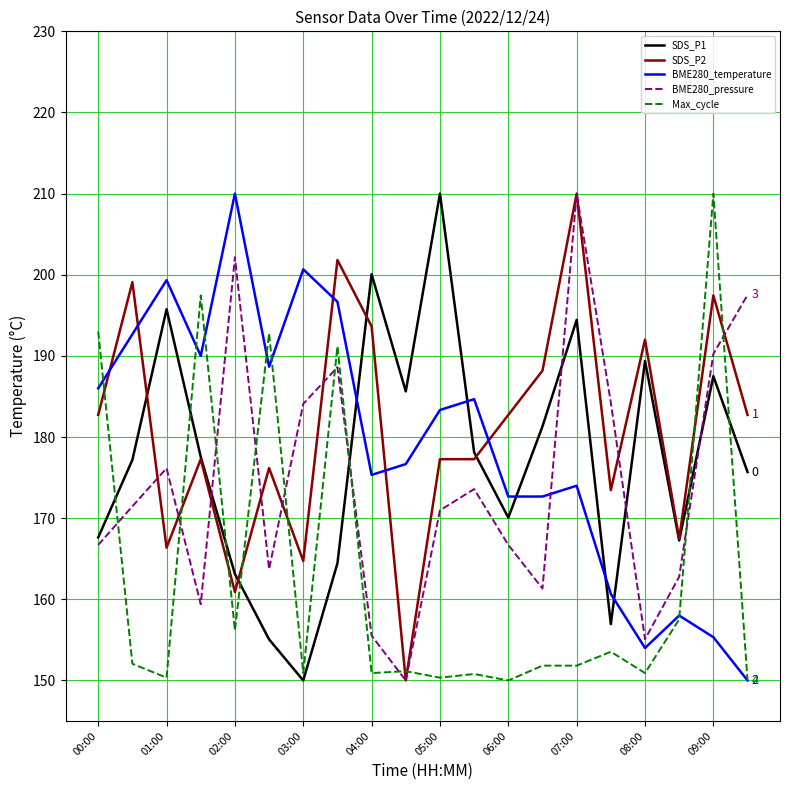

True or false: SDS_P1 and BME280_temperature cross at least once.

True